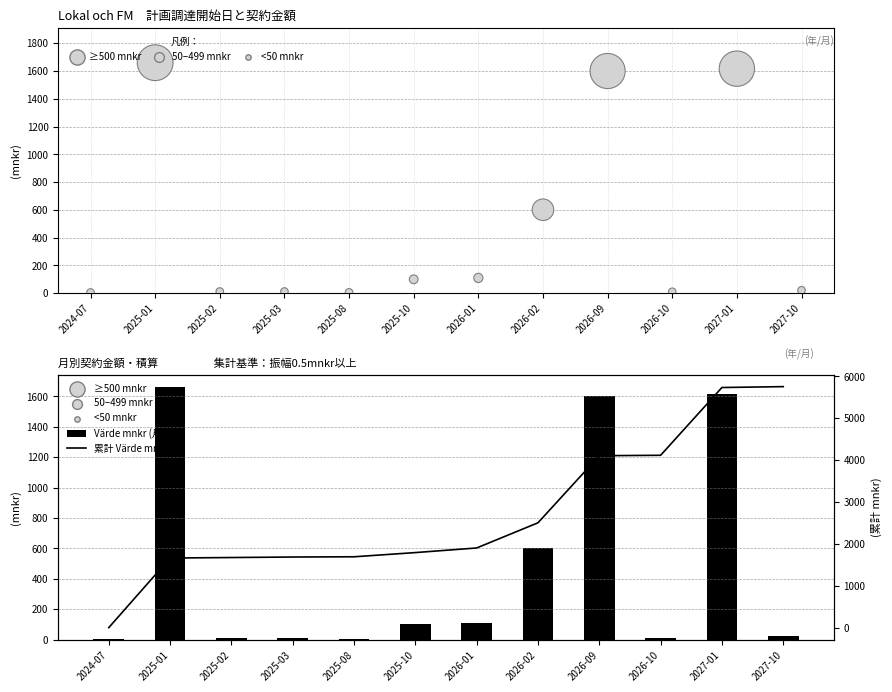

Which series has the widest spread of Y values?

累計 Värde mnkr